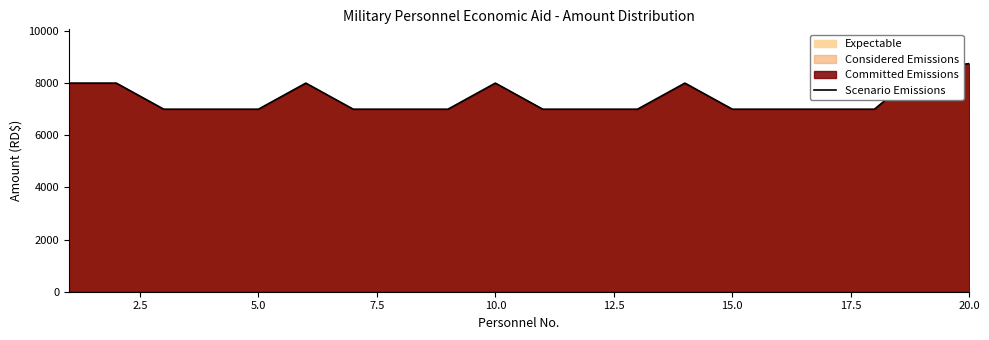

How many lines are shown in the chart?

1